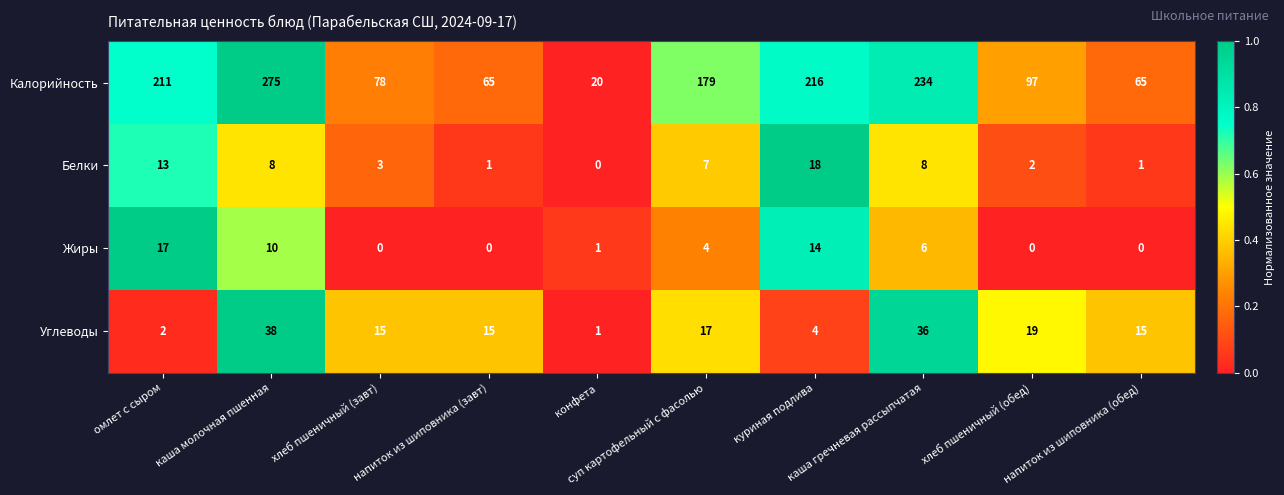

At how many categories does at least one series exceed 101?

5